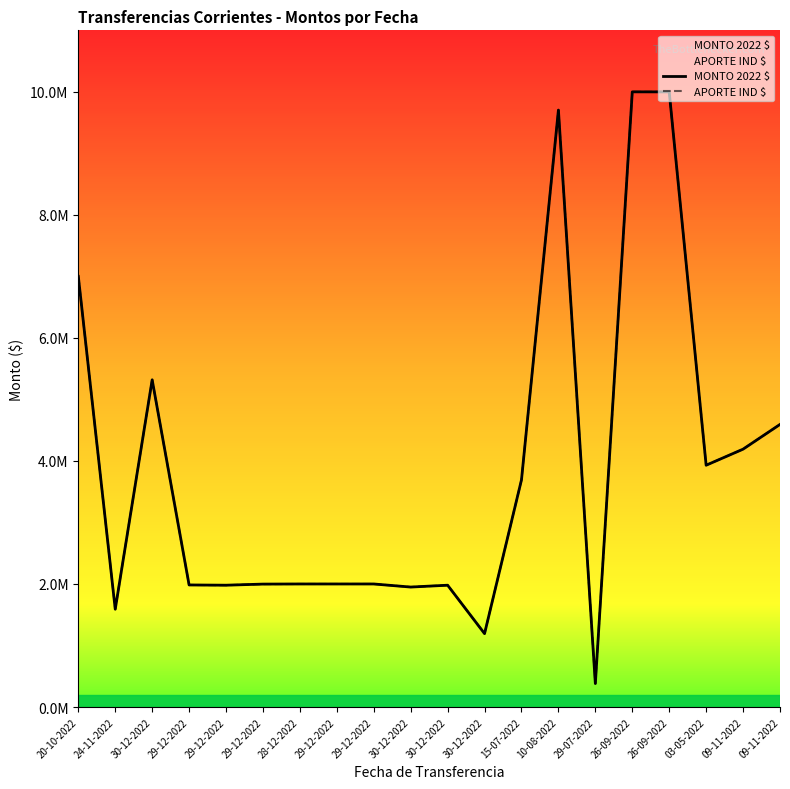

At which category is the sum across all series the highest?

26-09-2022